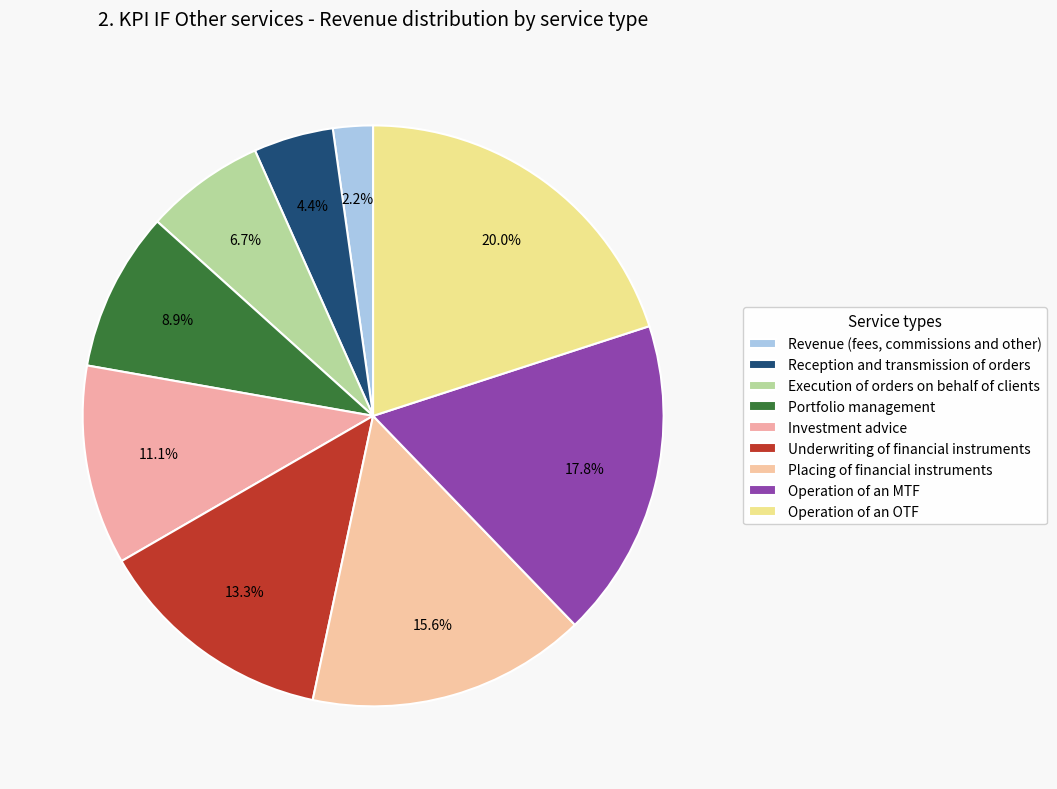

Is there a majority slice in this chart?

No